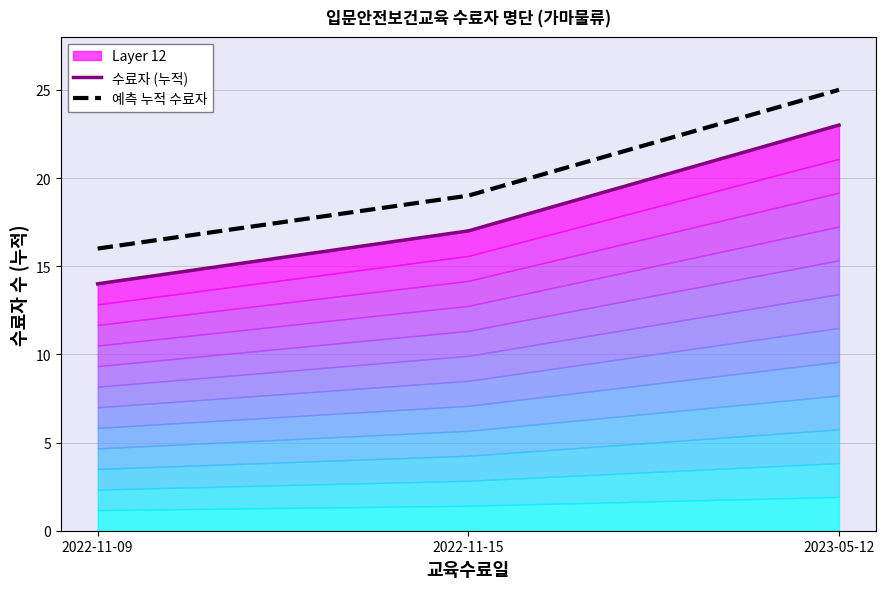

Is it true that 수료자 (누적) equals 14 at 2022-11-09?

True